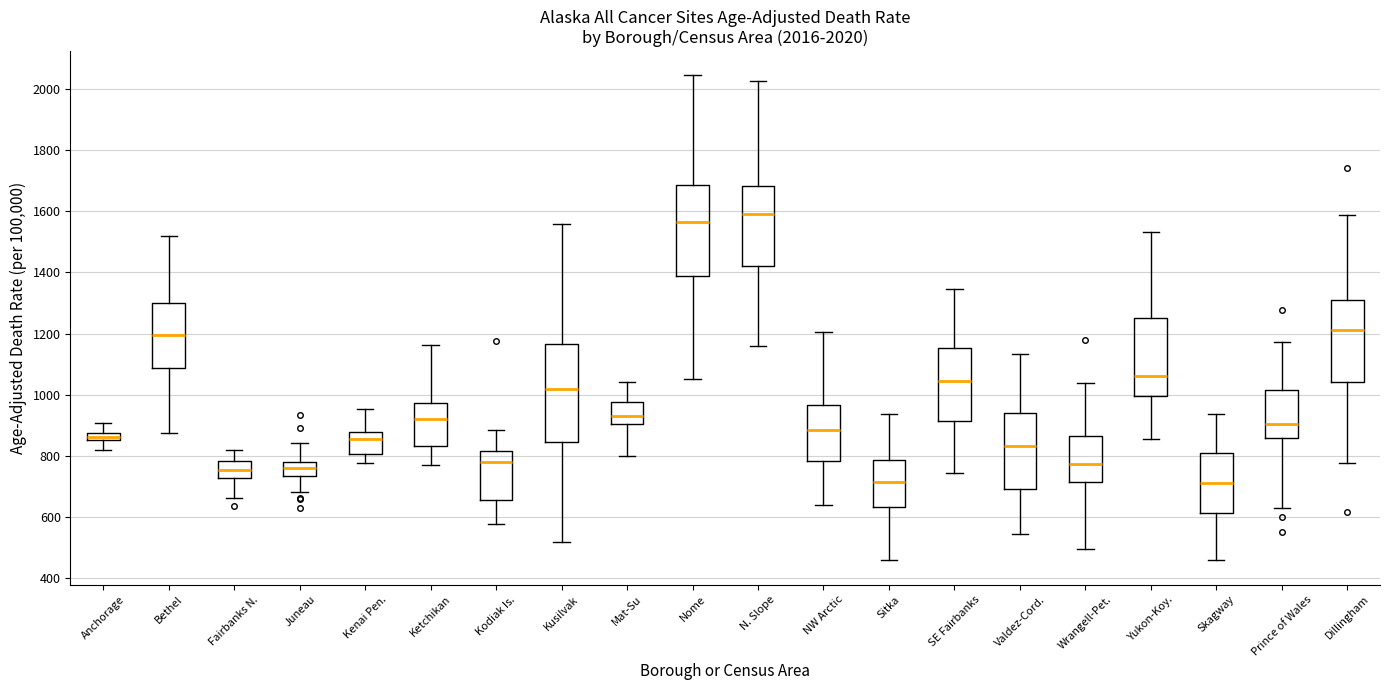

Which box is the tallest, from its lower edge to its upper edge?

Kusilvak